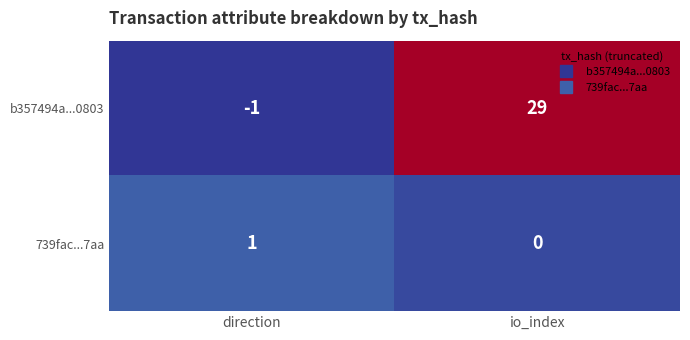

The b357494a...0803 series shows 49 at io_index. True or false?

False